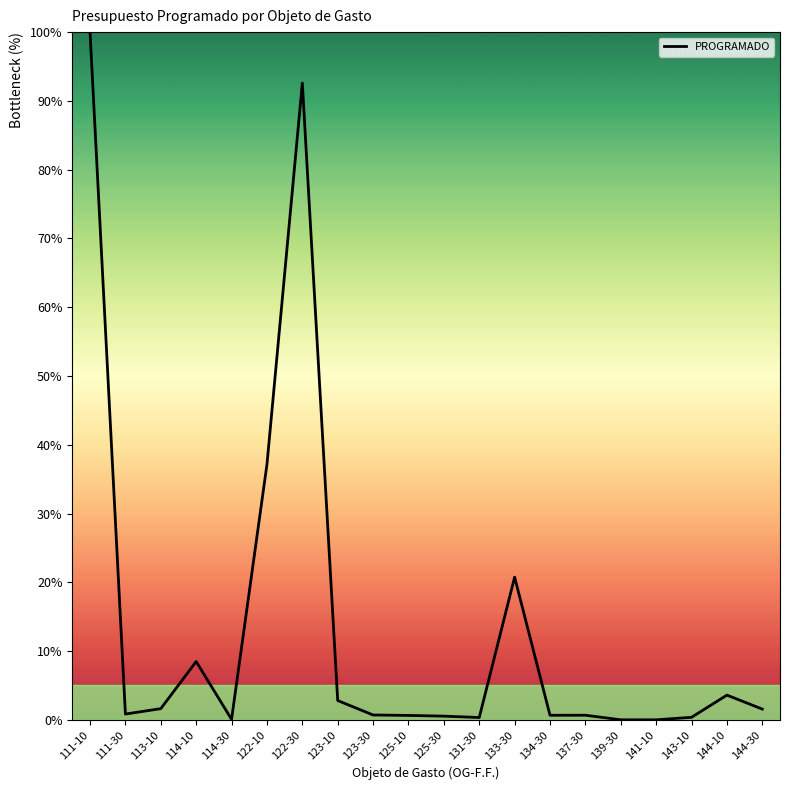

What is the difference between the values at 114-30 and 122-30?

92.5